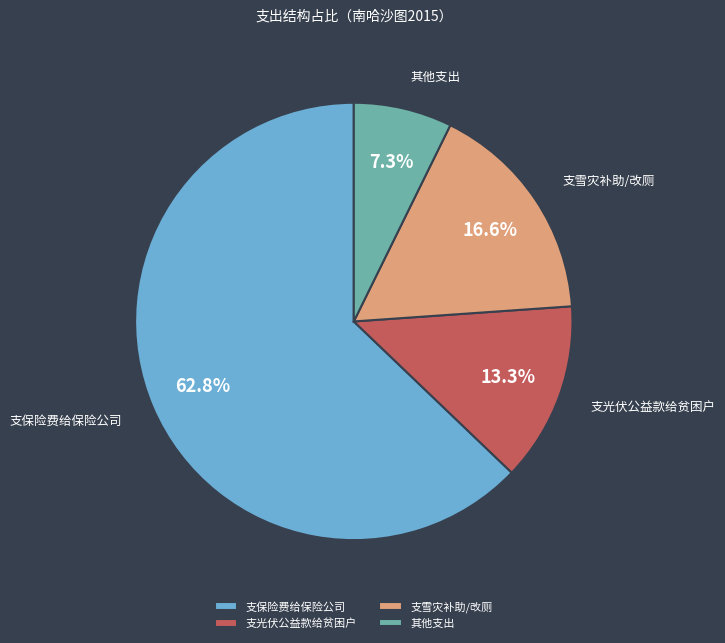

To the nearest percent, what percentage of the pie is 支保险费给保险公司?

63%